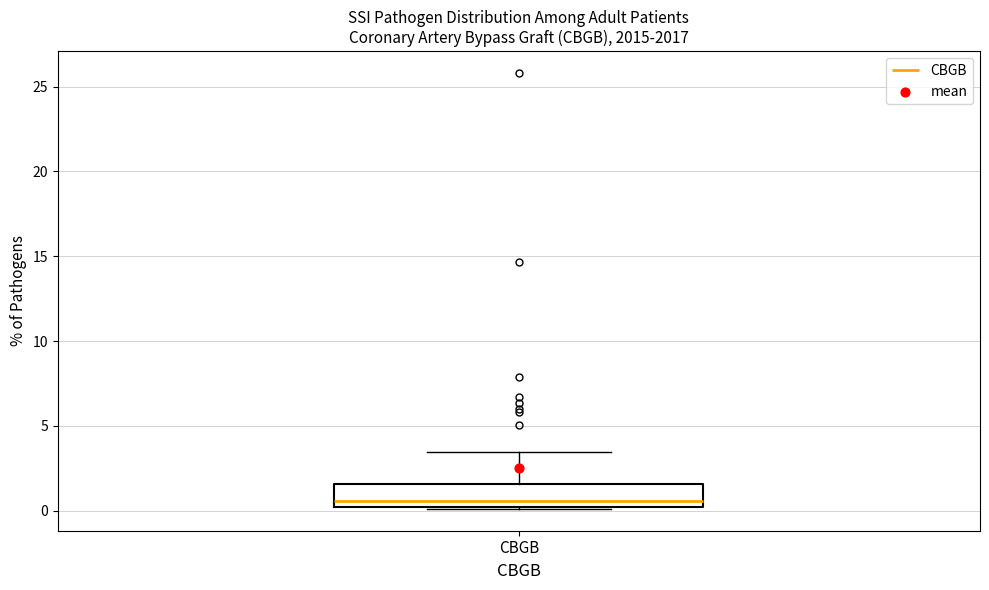

Transcribe this box plot: give where the median line is, the range the box spans, and where the two whiskers end, as read against the y-axis. The values are not printed on the chart, so give them approximately, as read against the axis.

median 0.5, box 0.0 to 1.5, whiskers 0.0 to 3.5